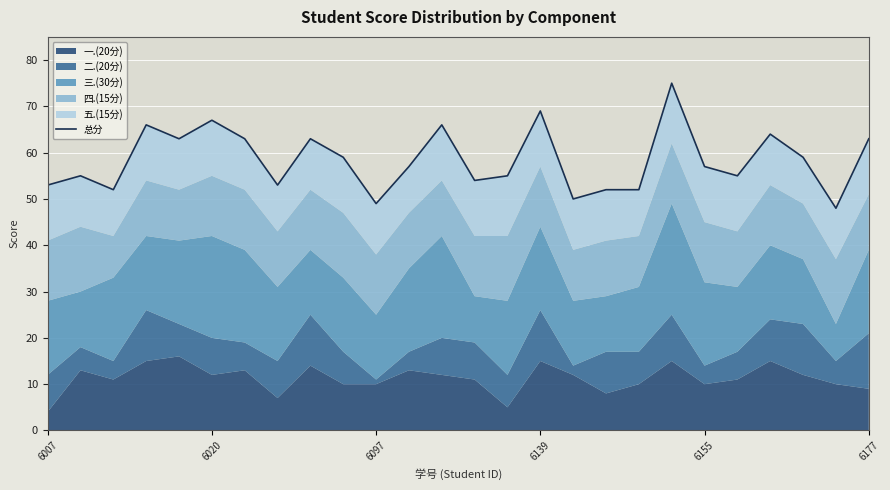

What is the difference between the maximum and second lowest values?

26